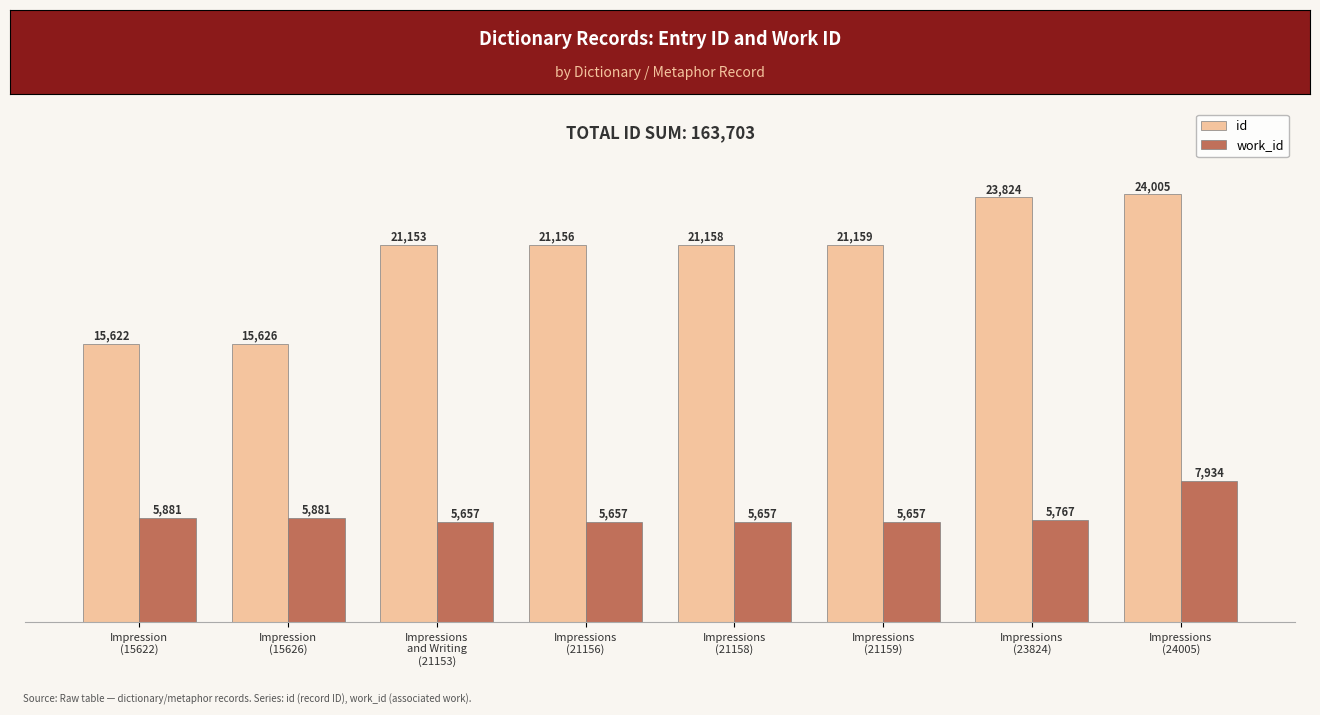

What is the spread (max minus min) of values at Impressions
(24005)?

16071